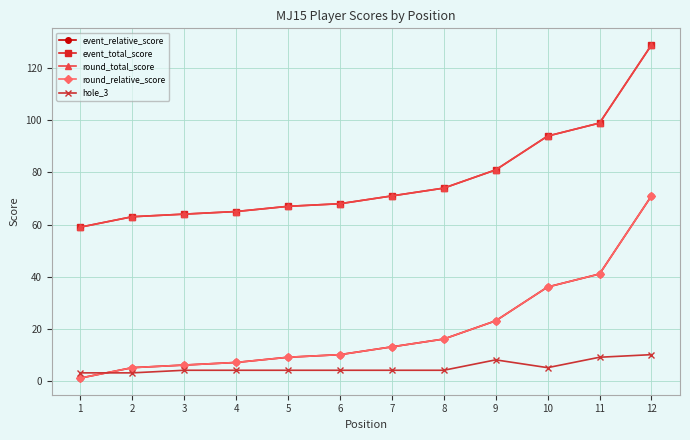

What value does the hole_3 series have at 9?

8